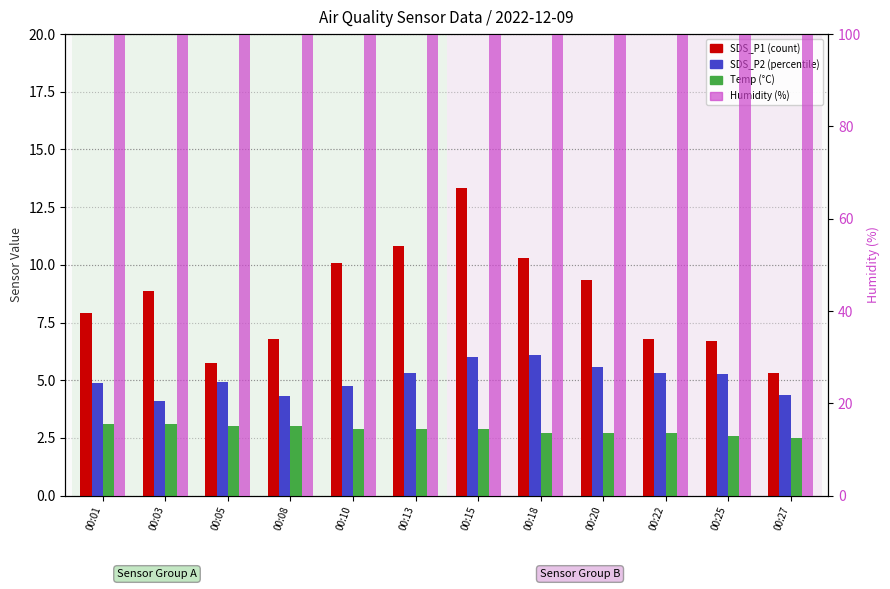

Which label corresponds to the smallest value in the chart?

00:27